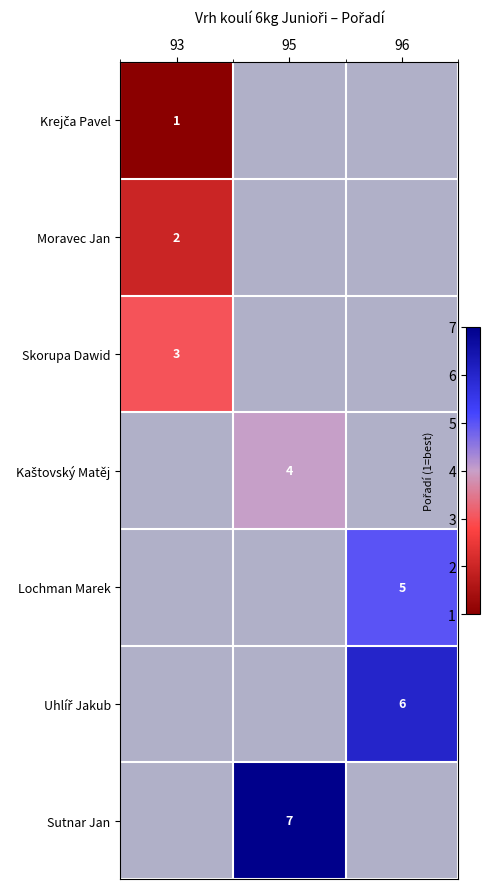

The value of Sutnar Jan at 95 is 7. True or false?

True